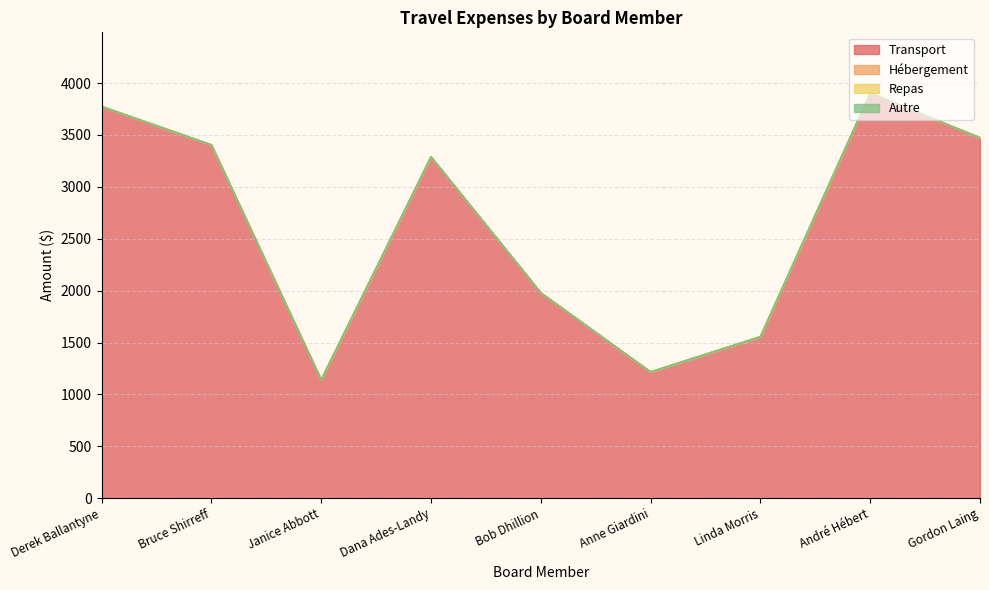

True or false: Repas and Transport cross at least once.

False